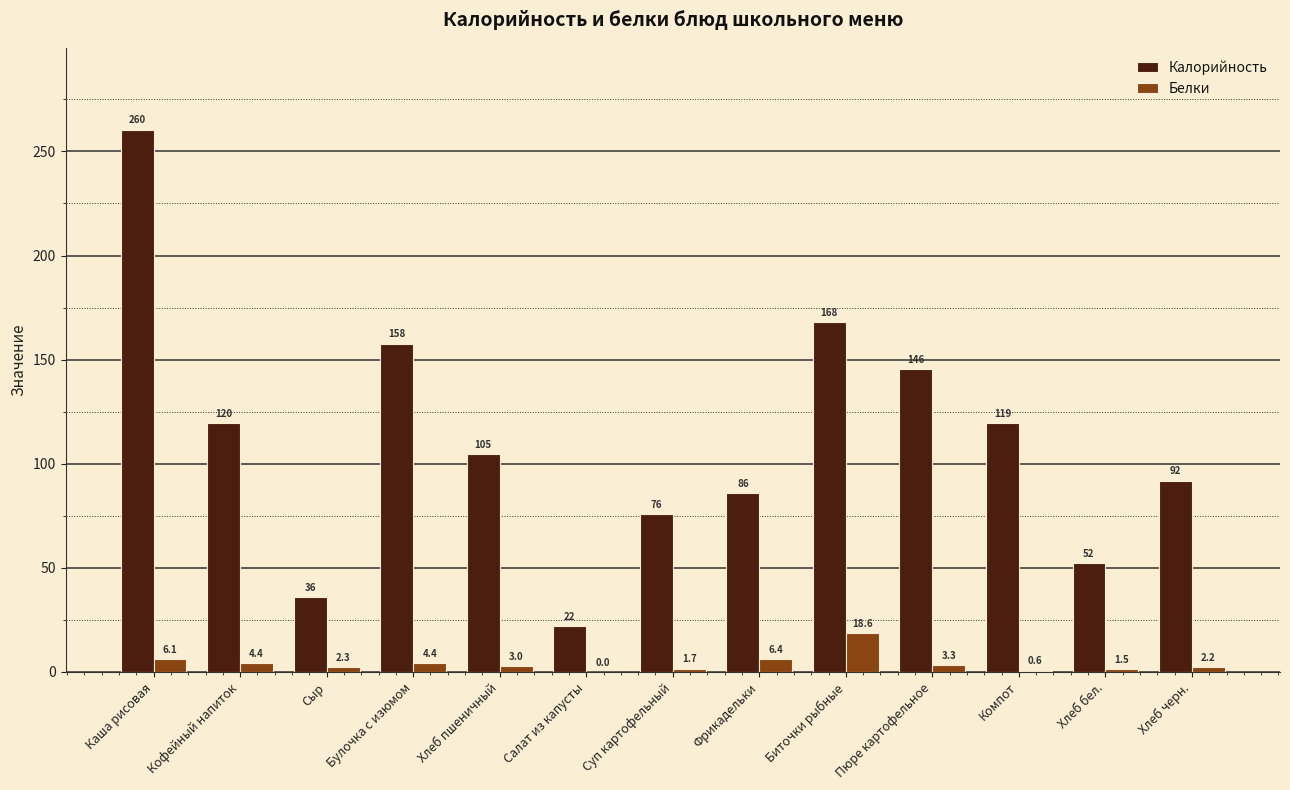

What is the average value of the Белки series?

4.2